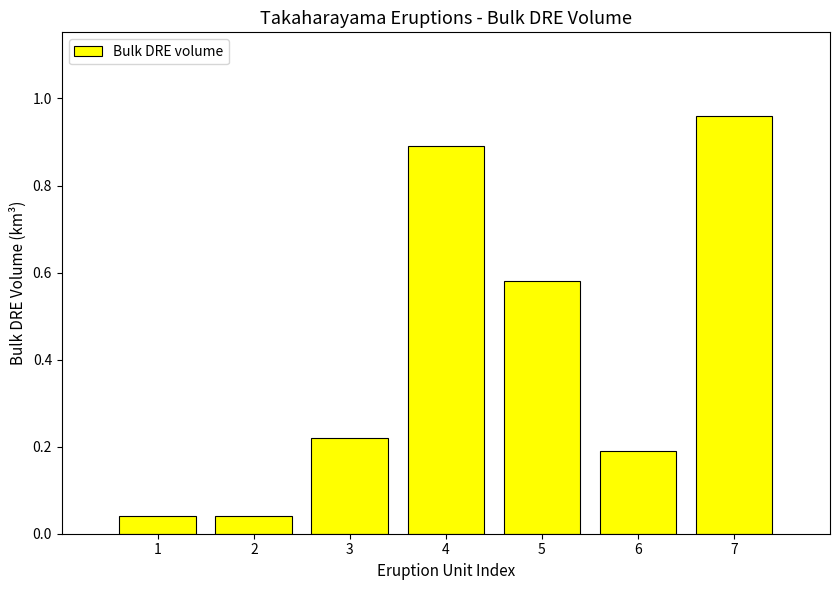

The value at 6 is 0.3. True or false?

False